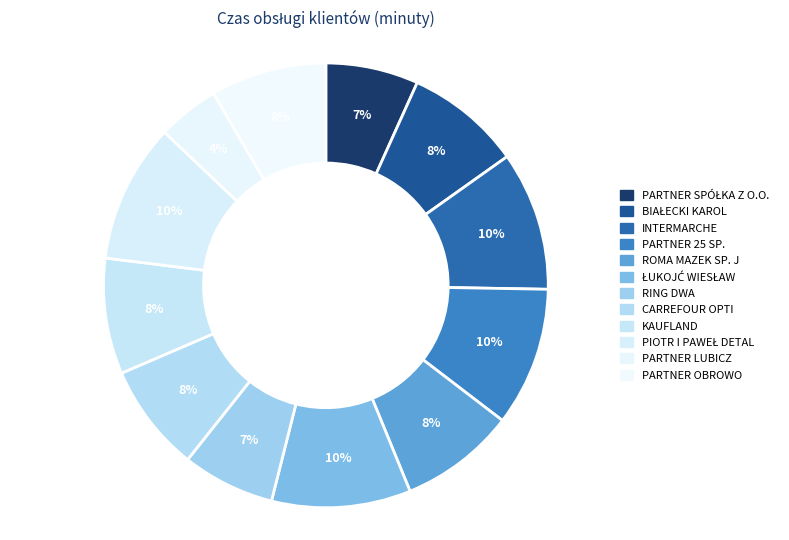

How many slices are in this pie chart?

12